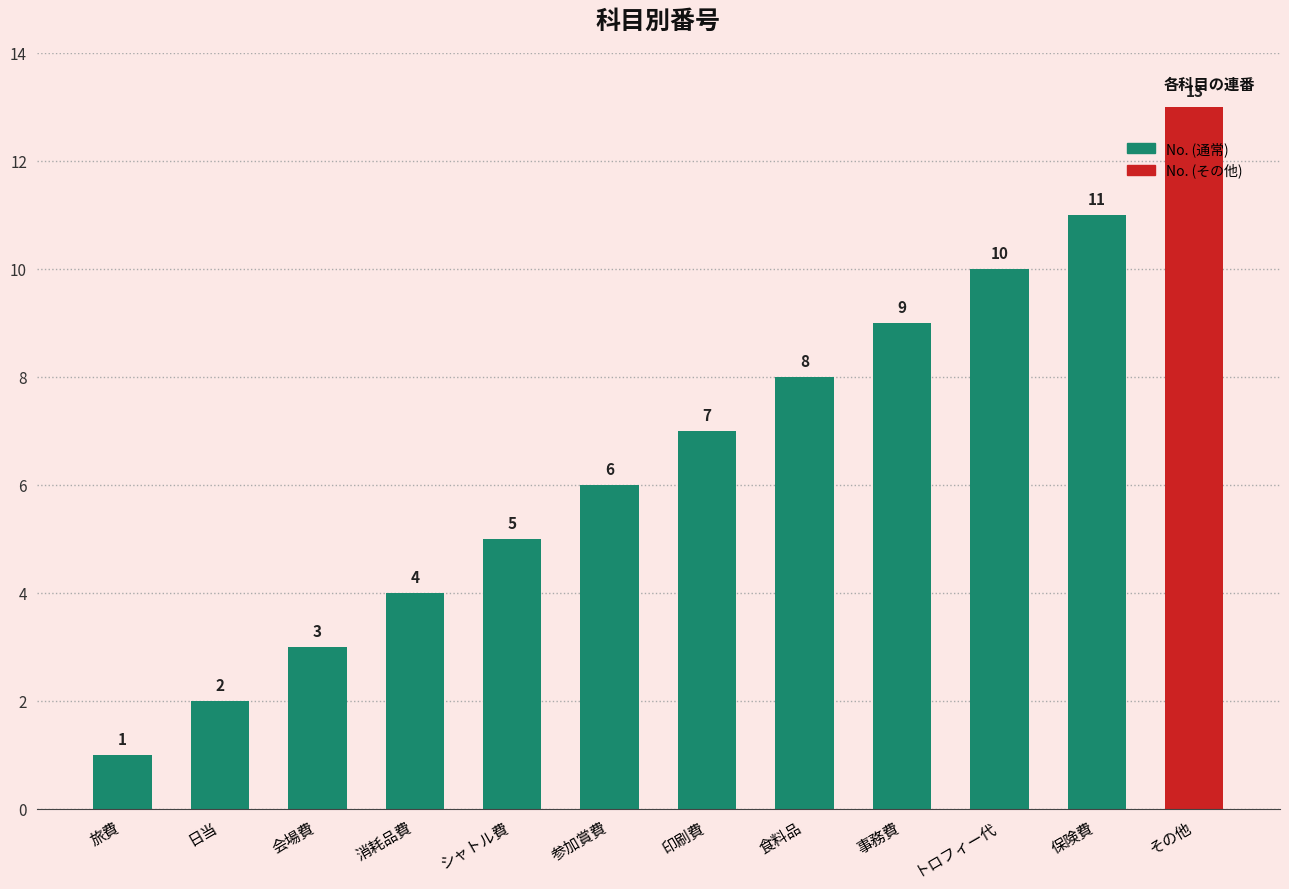

The chart shows a value of 4 at 保険費. True or false?

False